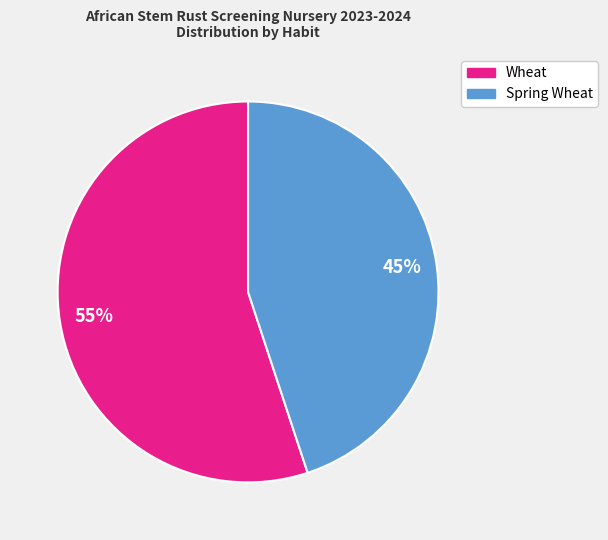

How many slices are in this pie chart?

2